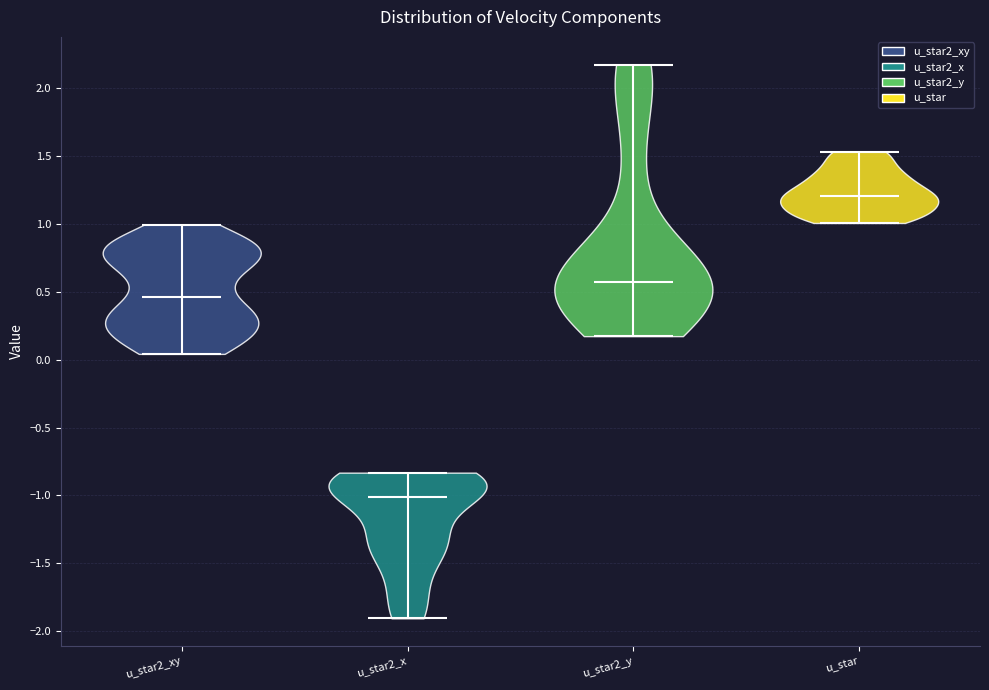

What is the highest point the violin for u_star2_x reaches on the y-axis? The values are not printed on the chart, so give them approximately, as read against the axis.

-0.85